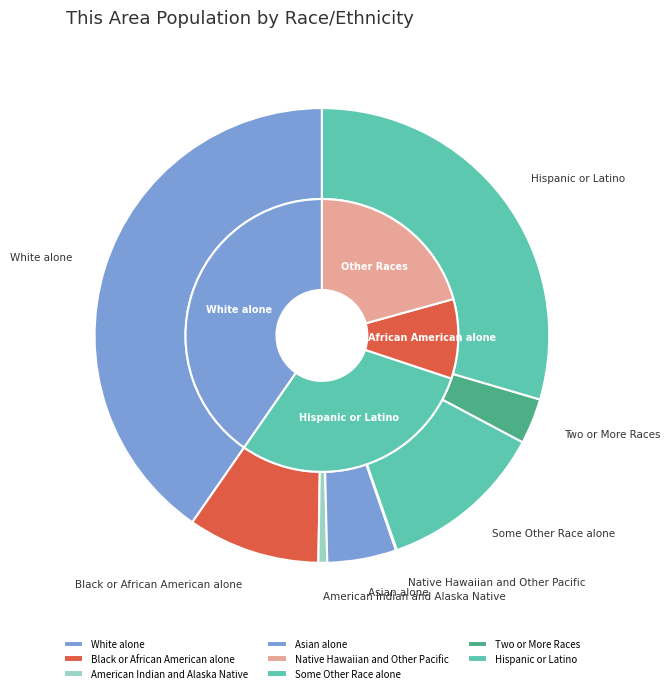

Which category has the biggest portion of the pie?

White alone